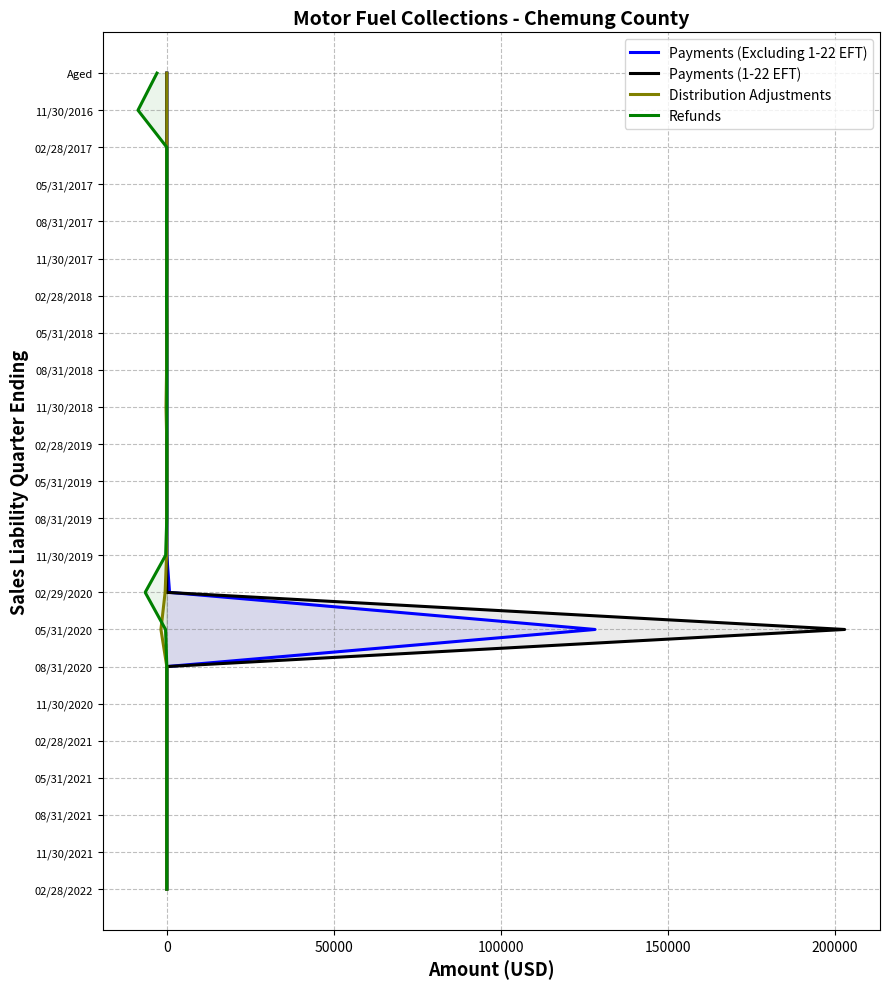

True or false: Payments (1-22 EFT) and Refunds intersect in this chart.

False